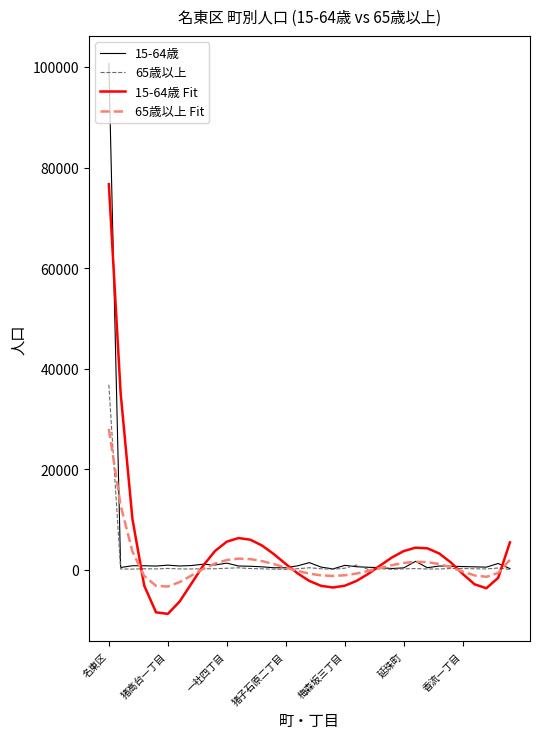

What is the maximum value shown in the chart?

100710.0